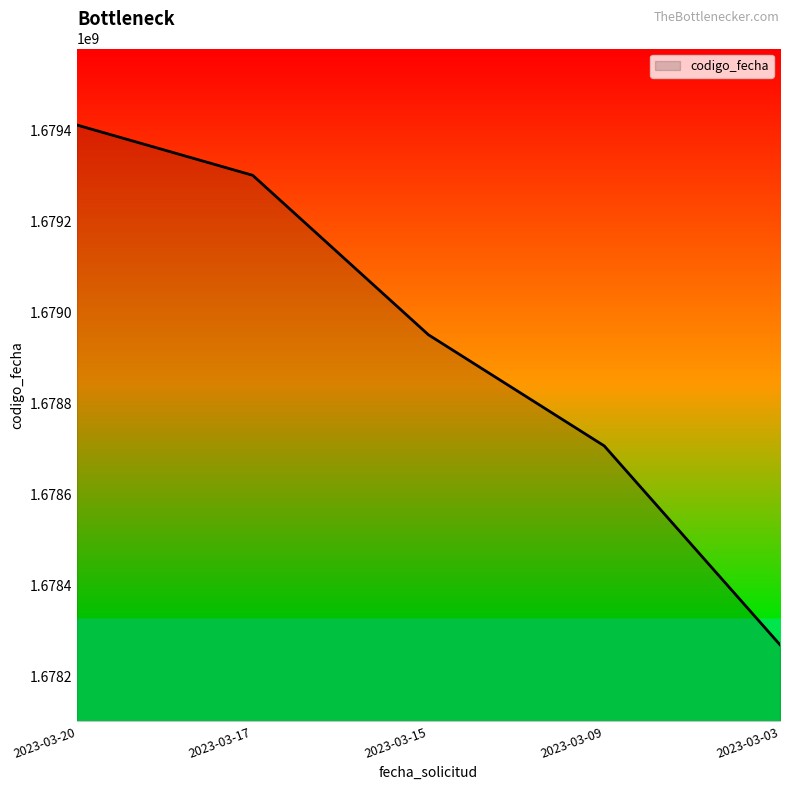

Rank the categories by value from highest to lowest.

2023-03-20, 2023-03-17, 2023-03-15, 2023-03-09, 2023-03-03